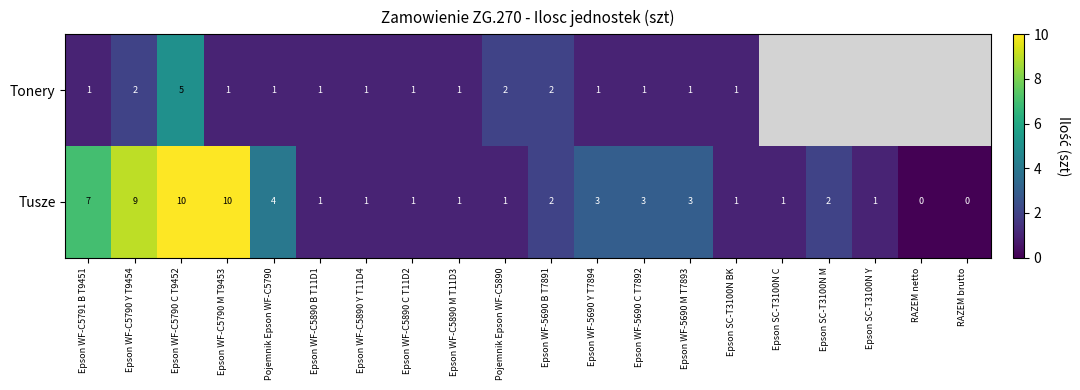

At which label is Tusze closest to 5?

Pojemnik Epson WF-C5790